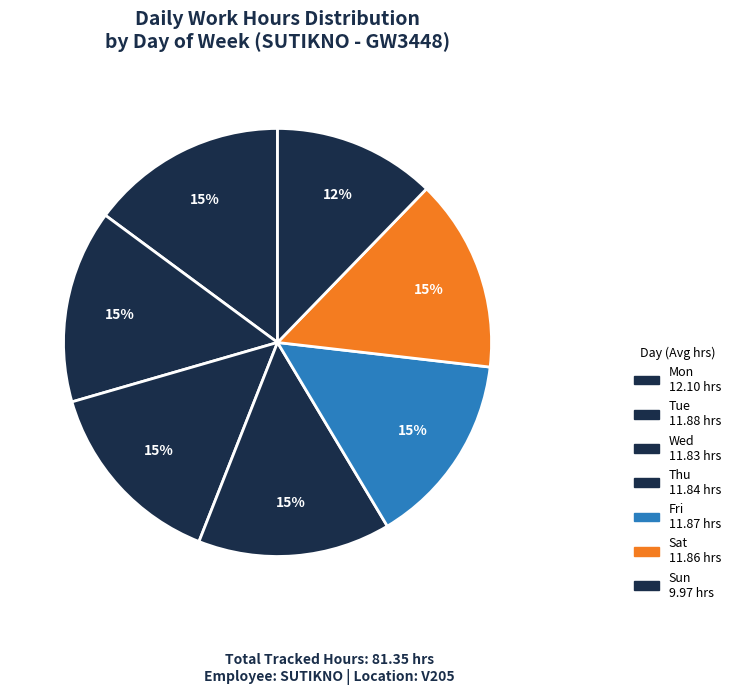

How many segments does this pie chart have?

7